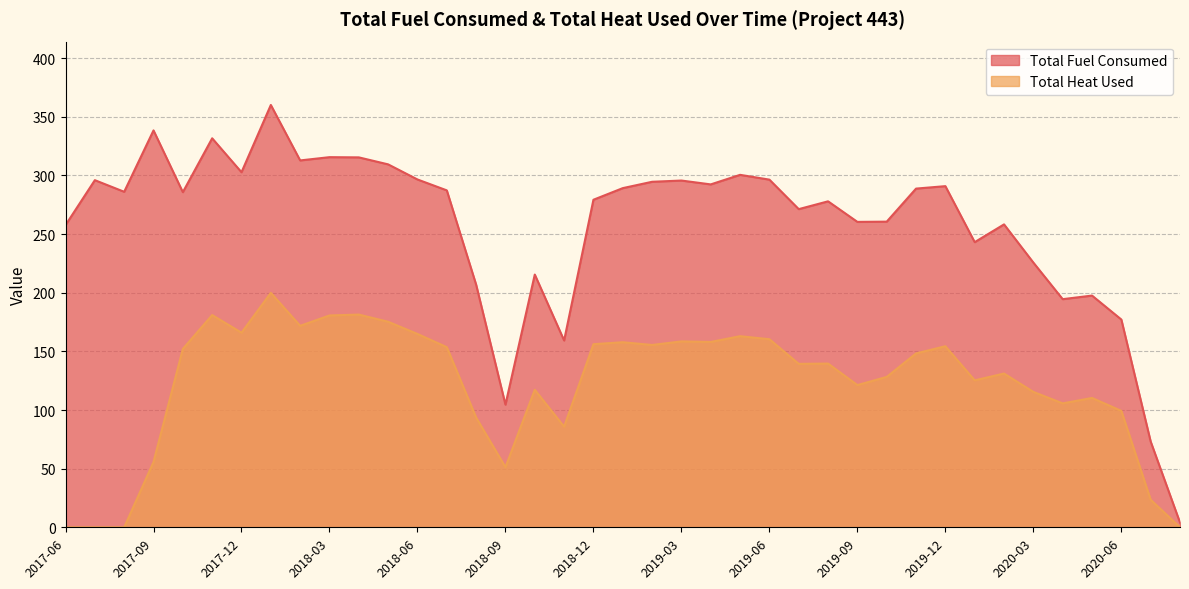

How many data points in Total Fuel Consumed are less than 286?

19